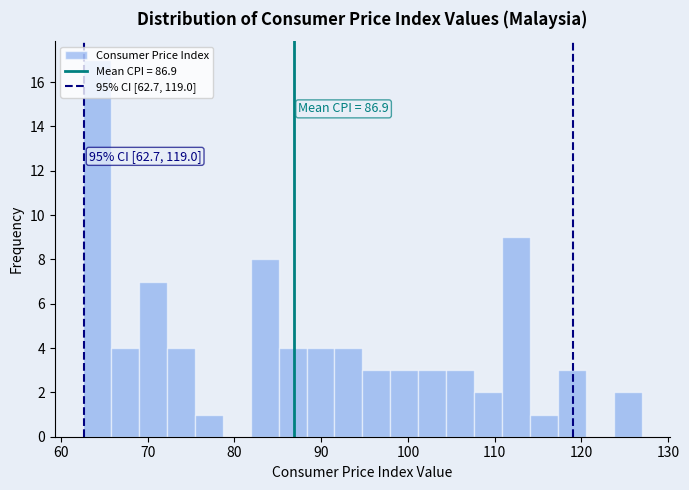

Read against the x-axis, roughly where is the centre of the tallest bar?

64